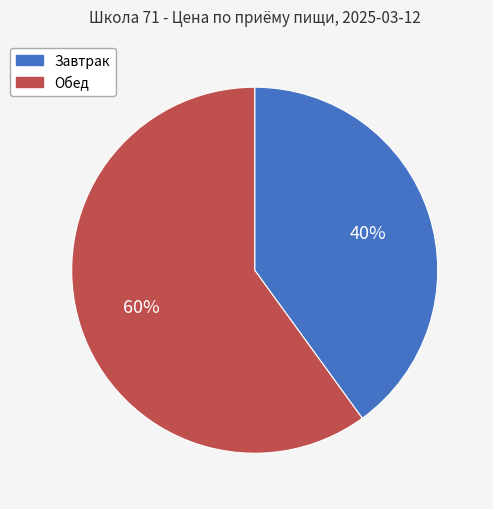

Is there any slice that represents more than half of the pie?

Yes